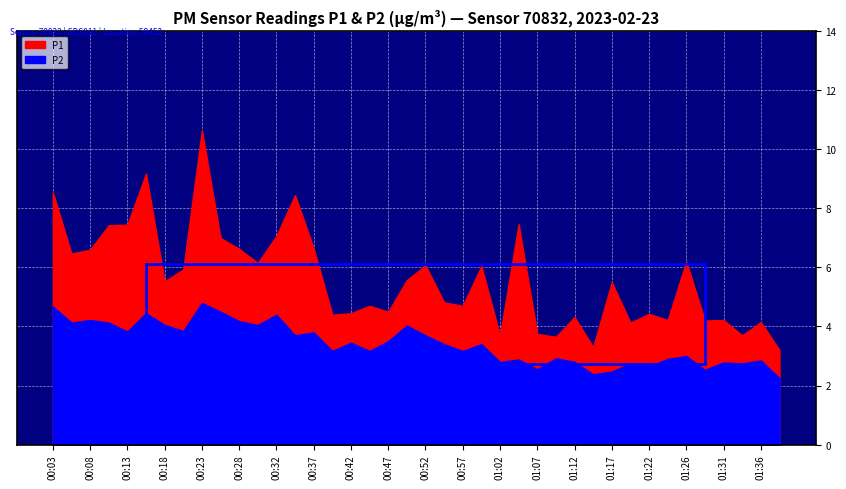

List the series in order of their overall mean, highest first.

P1, P2